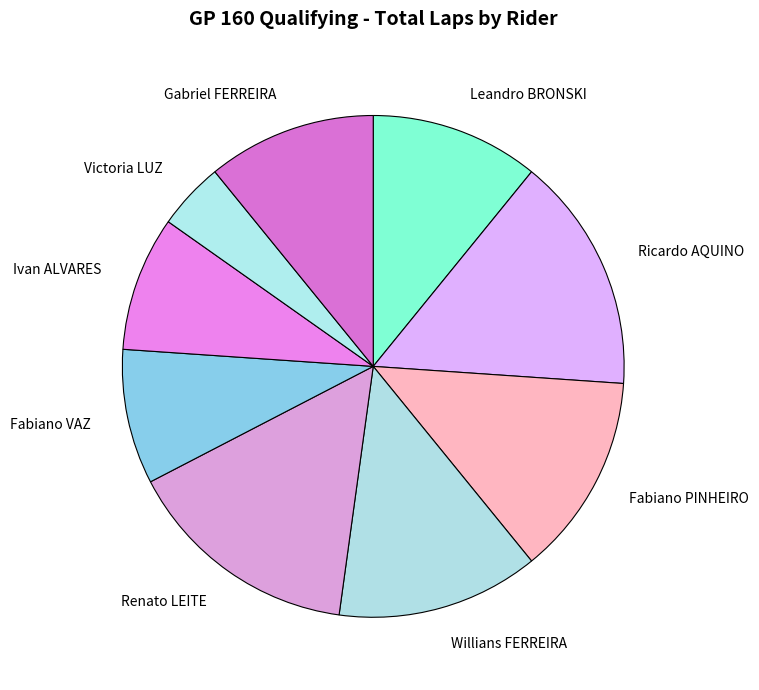

Between Ivan ALVARES and Gabriel FERREIRA, which is larger?

Gabriel FERREIRA